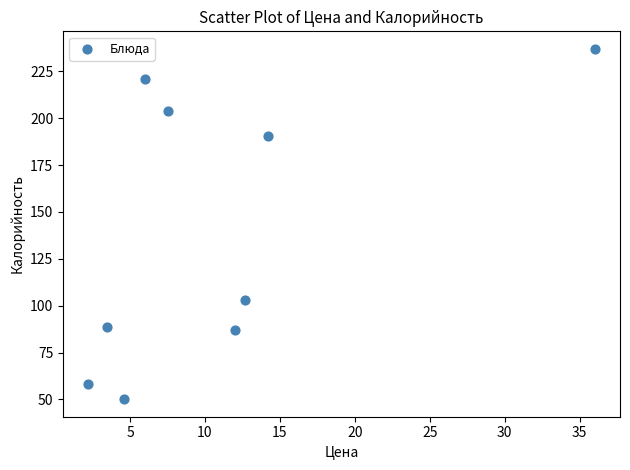

What is the average X value?

11.0